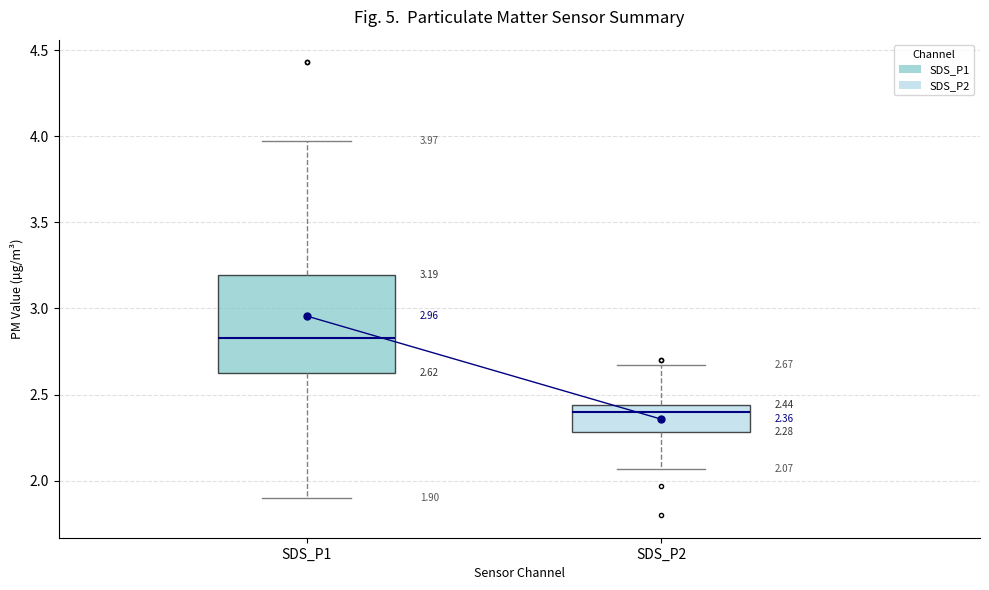

Which box's median line is the lowest?

SDS_P2